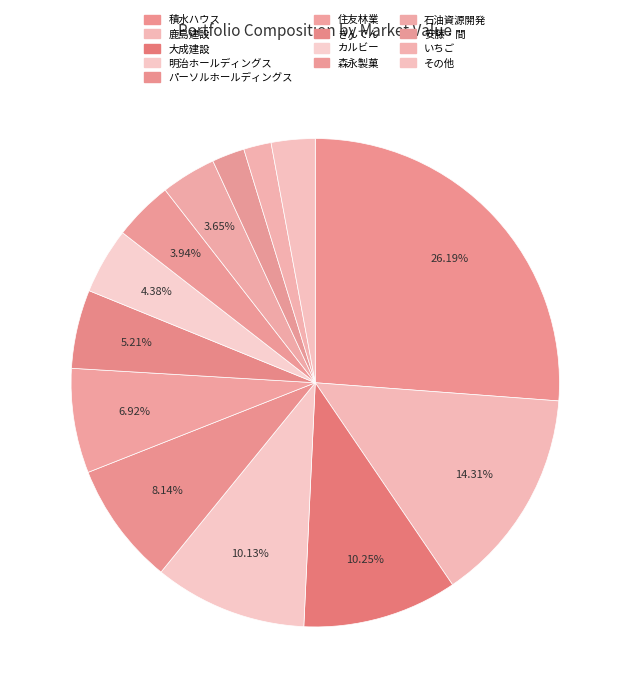

Rank the categories by value from lowest to highest.

システナ, エス・エム・エス, いちご, 安藤・間, 石油資源開発, 森永製菓, カルビー, きんでん, 住友林業, パーソルホールディングス, 明治ホールディングス, 大成建設, 鹿島建設, 積水ハウス